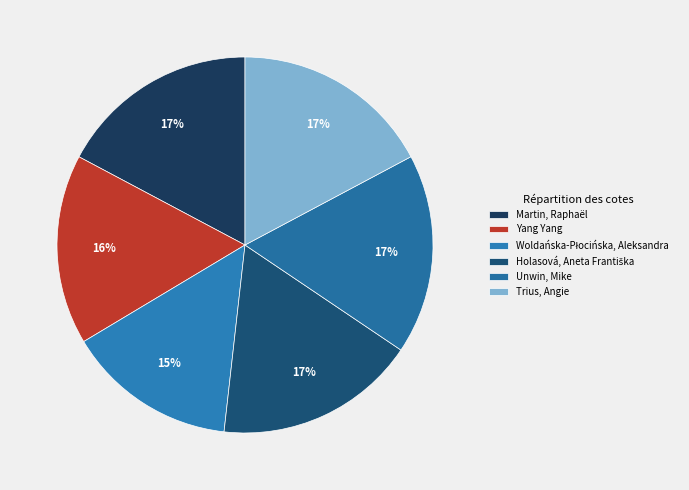

To the nearest percent, what is the combined percentage of Trius, Angie and Woldańska-Płocińska, Aleksandra?

32%